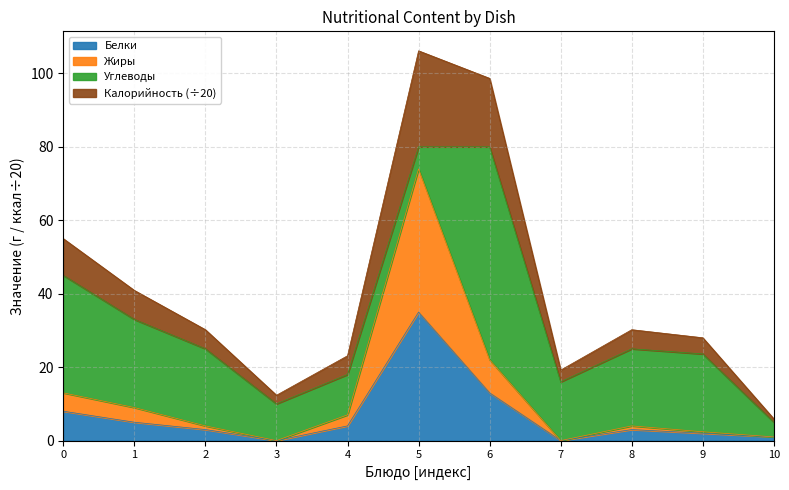

True or false: Калорийность_scaled and Жиры cross at least once.

False